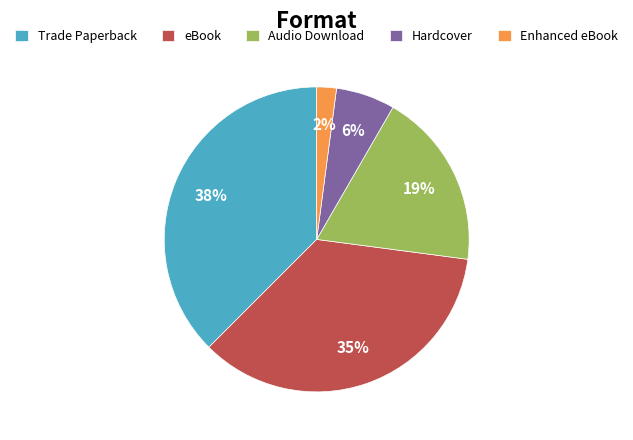

Is it true that Audio Download is 19% of the pie?

True